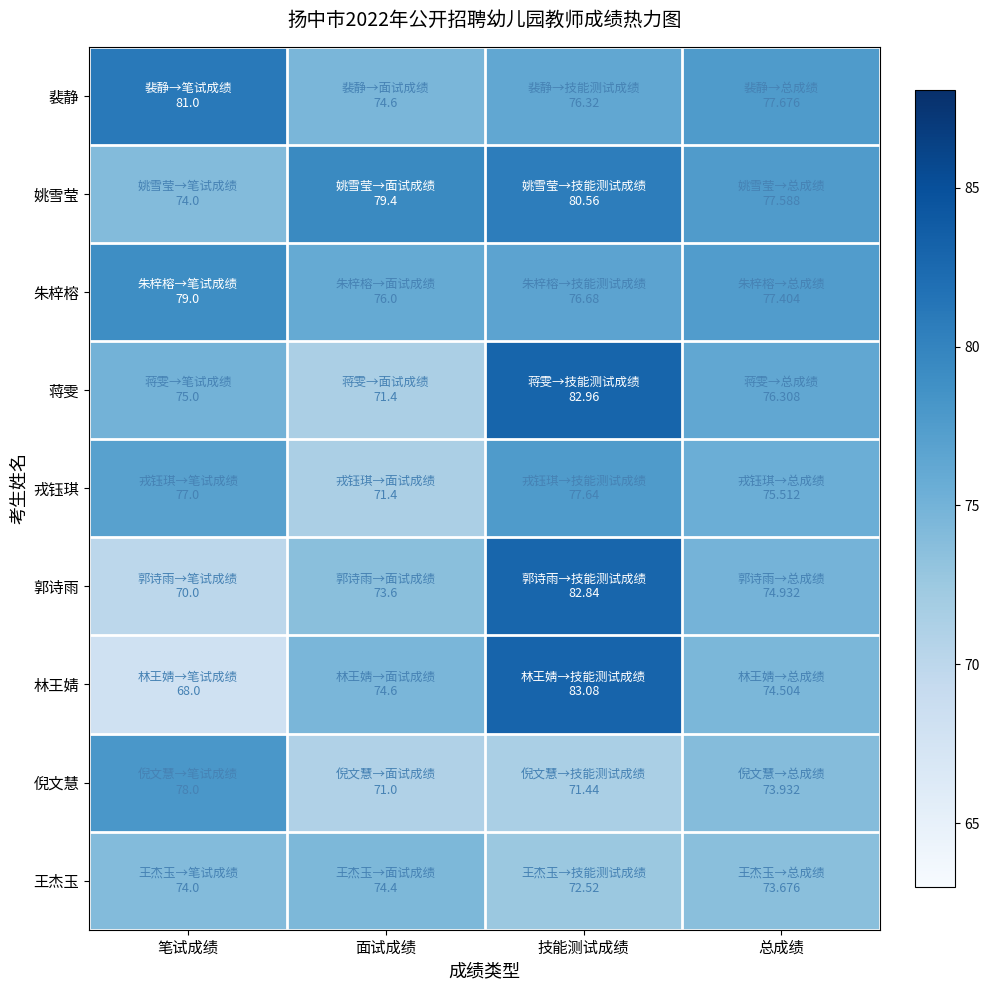

Reading left to right, extract all data points from this chart.

裴静: 笔试成绩=81.0	面试成绩=74.6	技能测试成绩=76.3	总成绩=77.7
姚雪莹: 笔试成绩=74.0	面试成绩=79.4	技能测试成绩=80.6	总成绩=77.6
朱梓榕: 笔试成绩=79.0	面试成绩=76.0	技能测试成绩=76.7	总成绩=77.4
蒋雯: 笔试成绩=75.0	面试成绩=71.4	技能测试成绩=83.0	总成绩=76.3
戎钰琪: 笔试成绩=77.0	面试成绩=71.4	技能测试成绩=77.6	总成绩=75.5
郭诗雨: 笔试成绩=70.0	面试成绩=73.6	技能测试成绩=82.8	总成绩=74.9
林王婧: 笔试成绩=68.0	面试成绩=74.6	技能测试成绩=83.1	总成绩=74.5
倪文慧: 笔试成绩=78.0	面试成绩=71.0	技能测试成绩=71.4	总成绩=73.9
王杰玉: 笔试成绩=74.0	面试成绩=74.4	技能测试成绩=72.5	总成绩=73.7